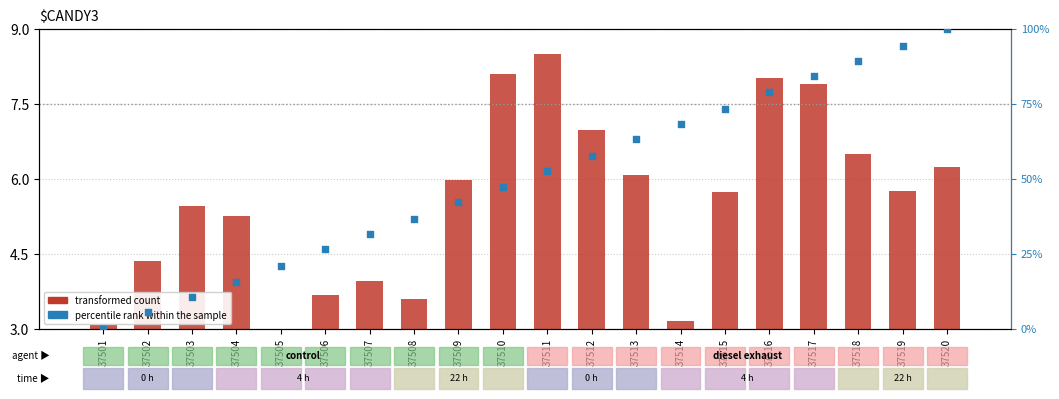

Which series reaches the maximum Y coordinate?

percentile rank within the sample